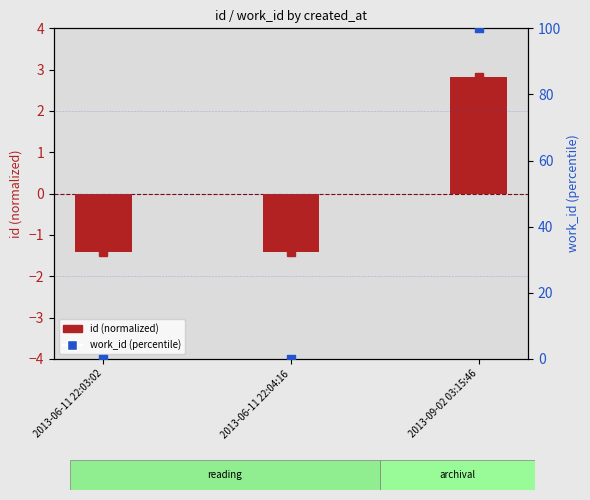

At how many categories does at least one series exceed 96?

1